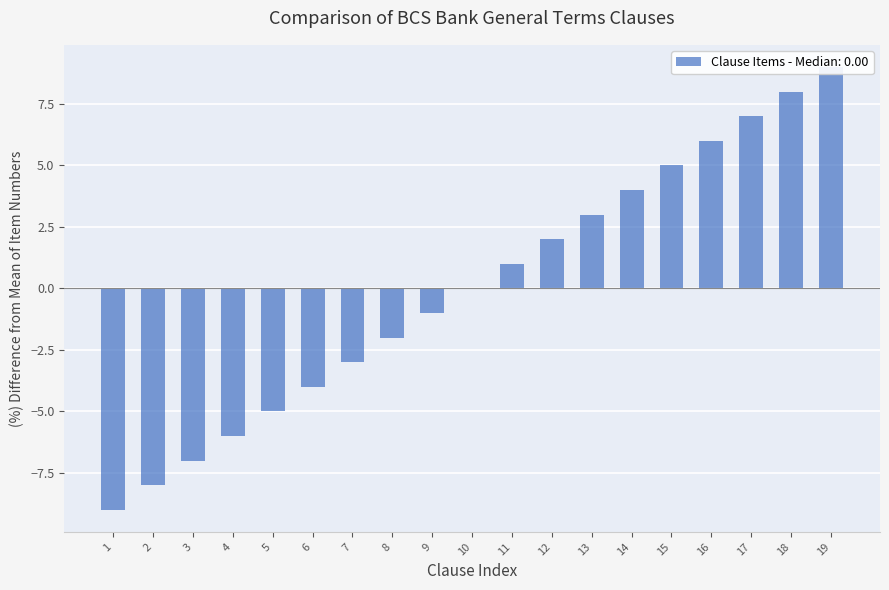

Reading right to left, extract all data points from this chart.

9	8	7	6	5	4	3	2	1	0	-1	-2	-3	-4	-5	-6	-7	-8	-9